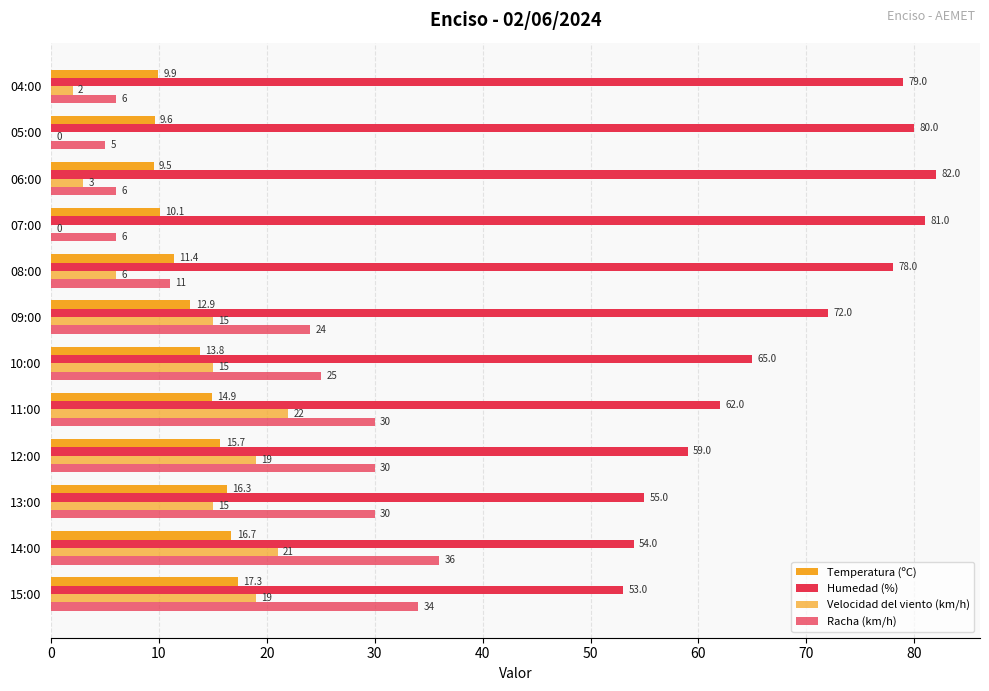

How many distinct data groups are displayed?

4